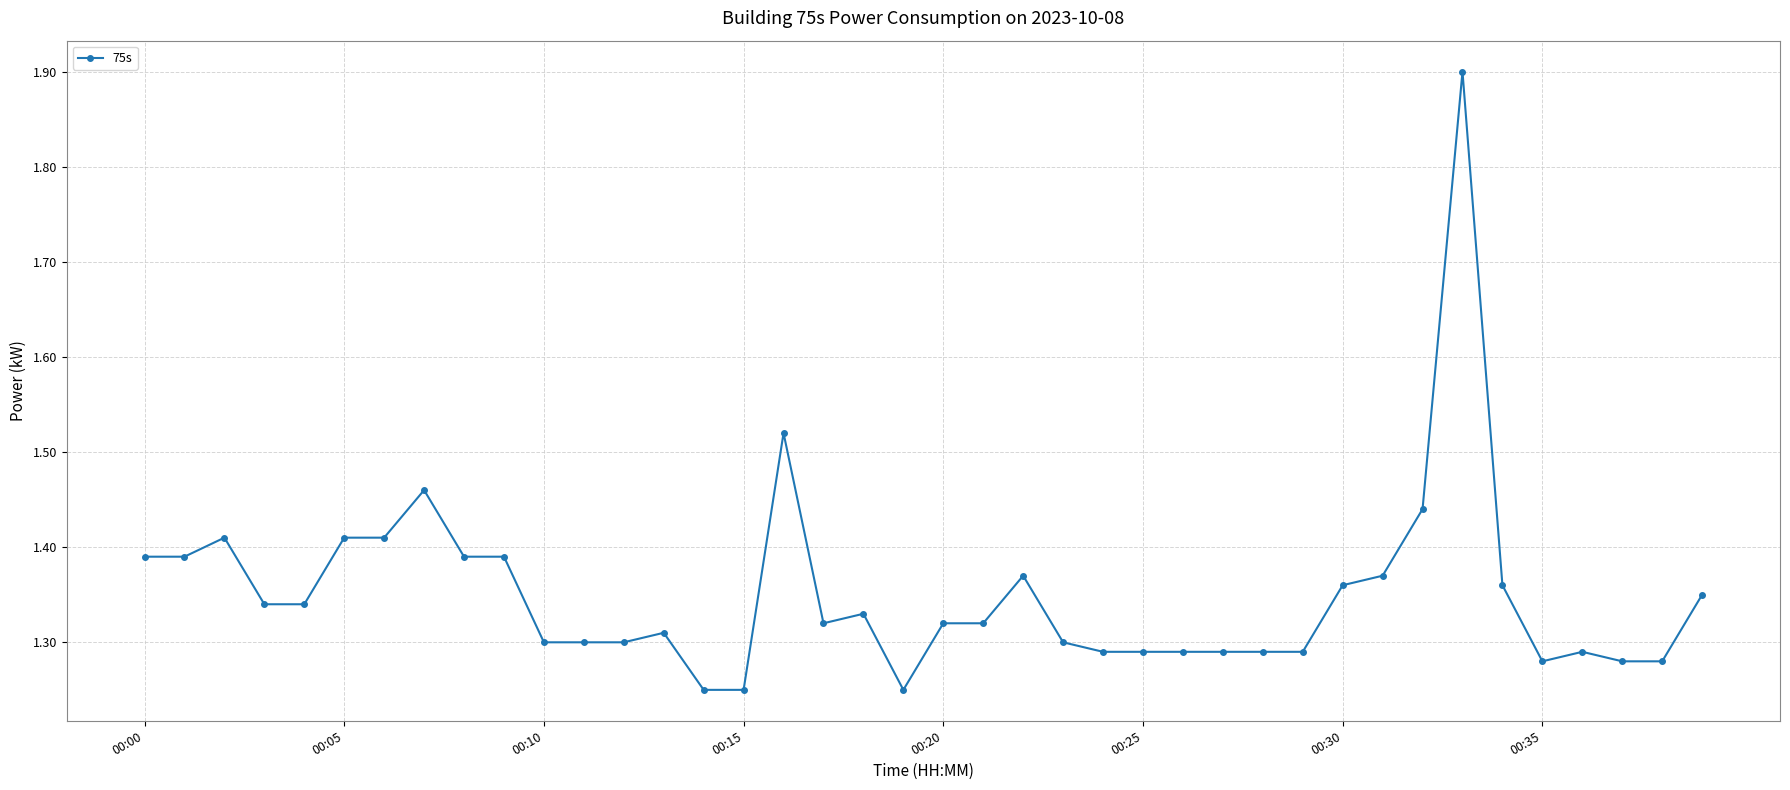

What is the difference between the second highest and second lowest values?

0.3